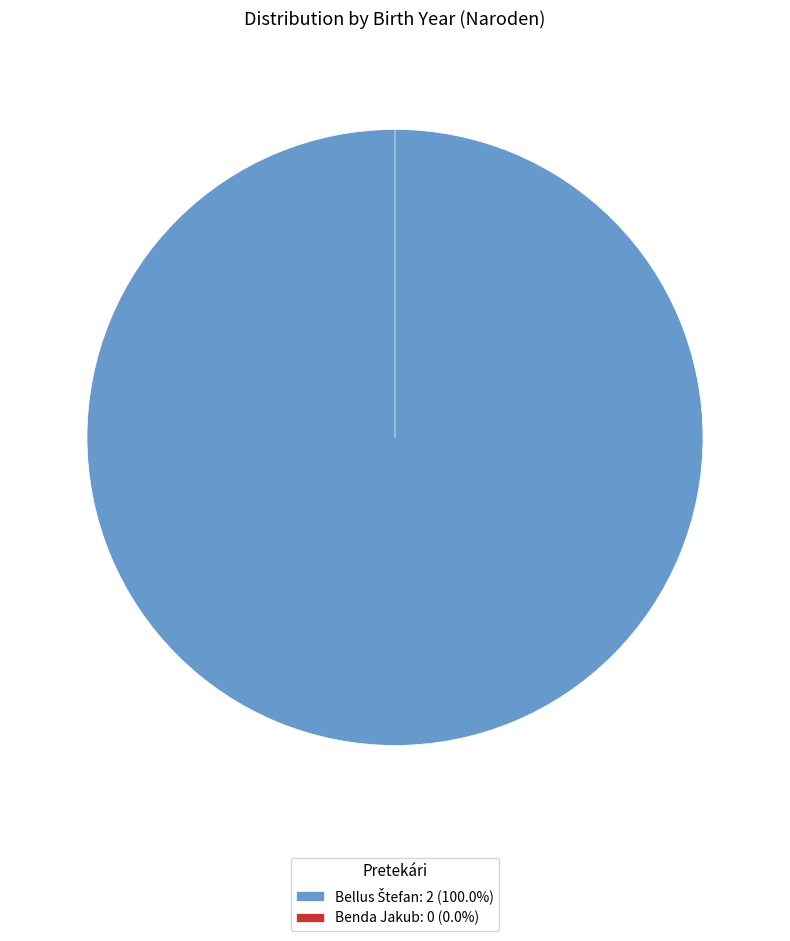

Count the number of slices in the pie.

2